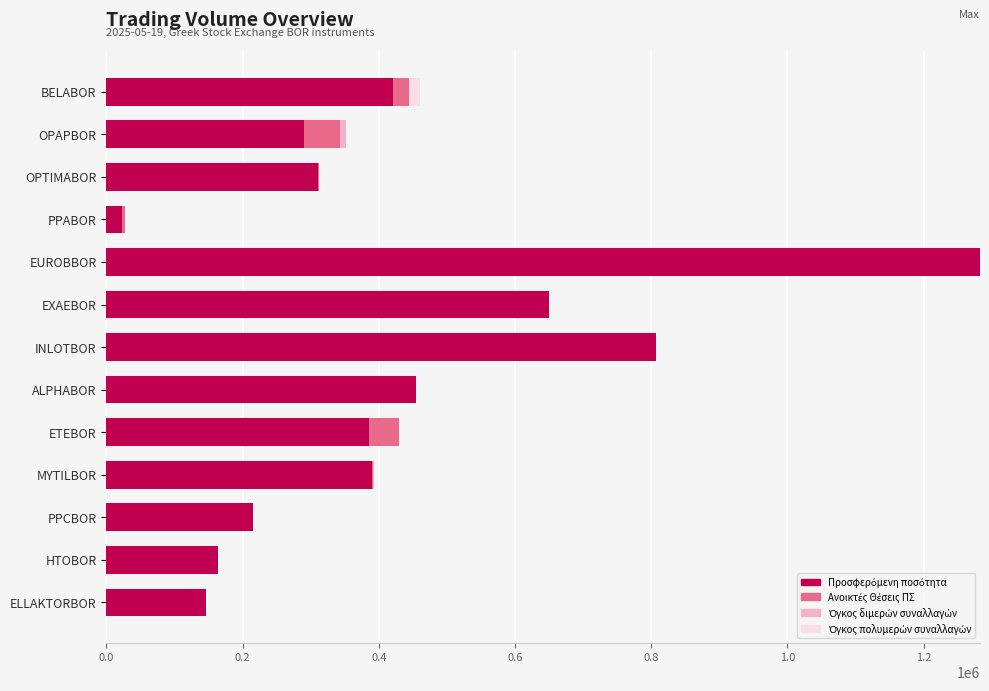

At which category is the sum across all series the highest?

EUROBBOR